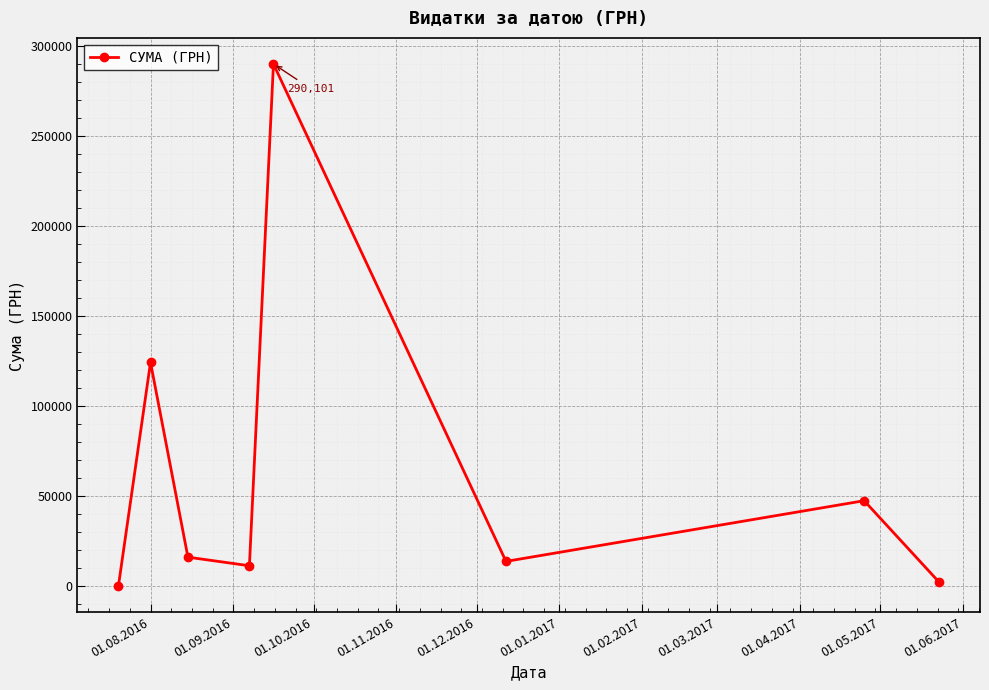

What is the maximum value shown in the chart?

290101.4